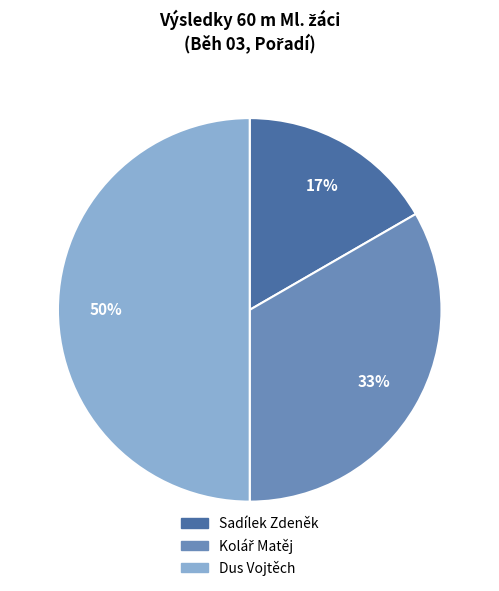

How many segments does this pie chart have?

3